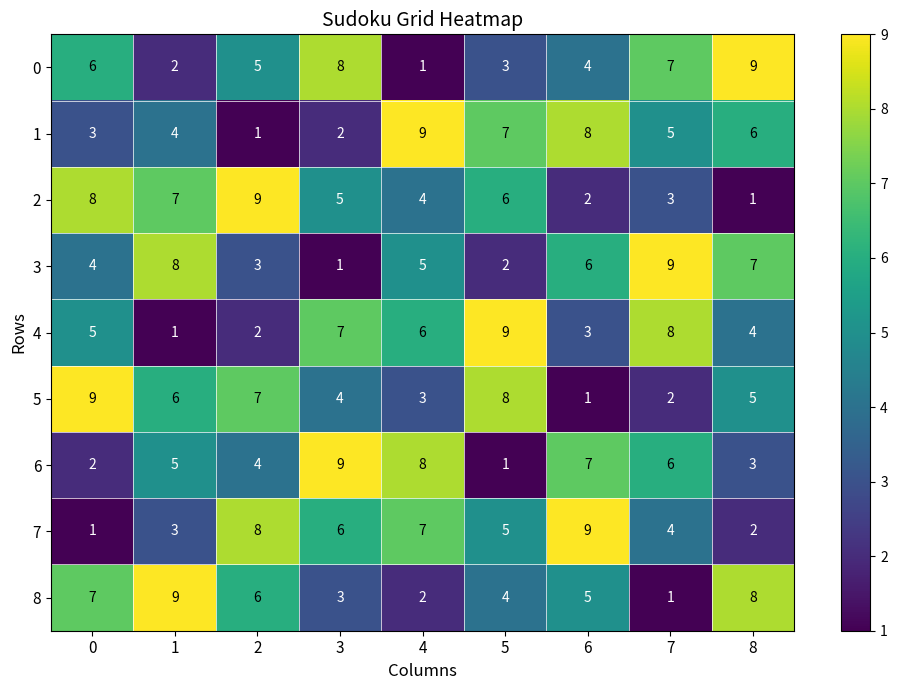

At how many categories does at least one series exceed 4?

9